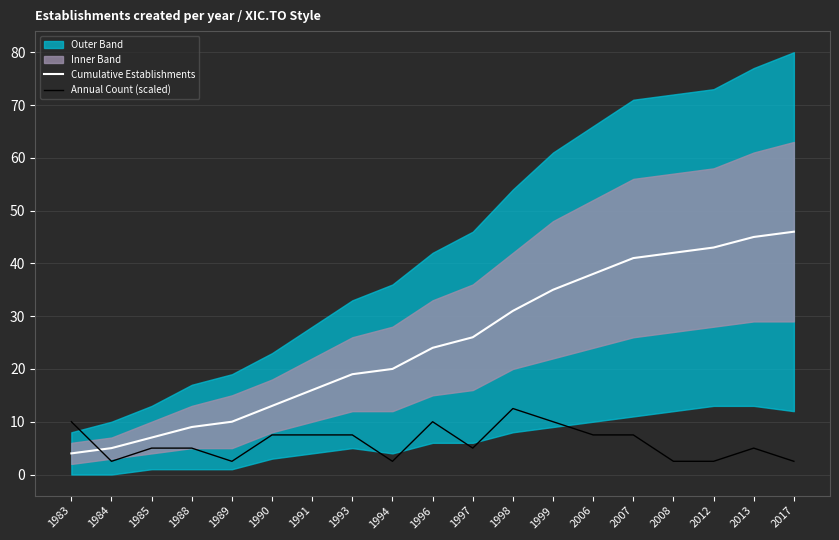

What is the average value of the Annual Count (scaled) series?

6.1